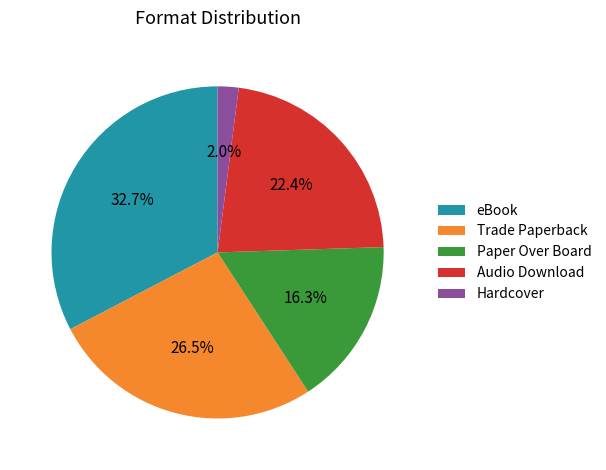

The Paper Over Board slice represents 2% of the pie. True or false?

False